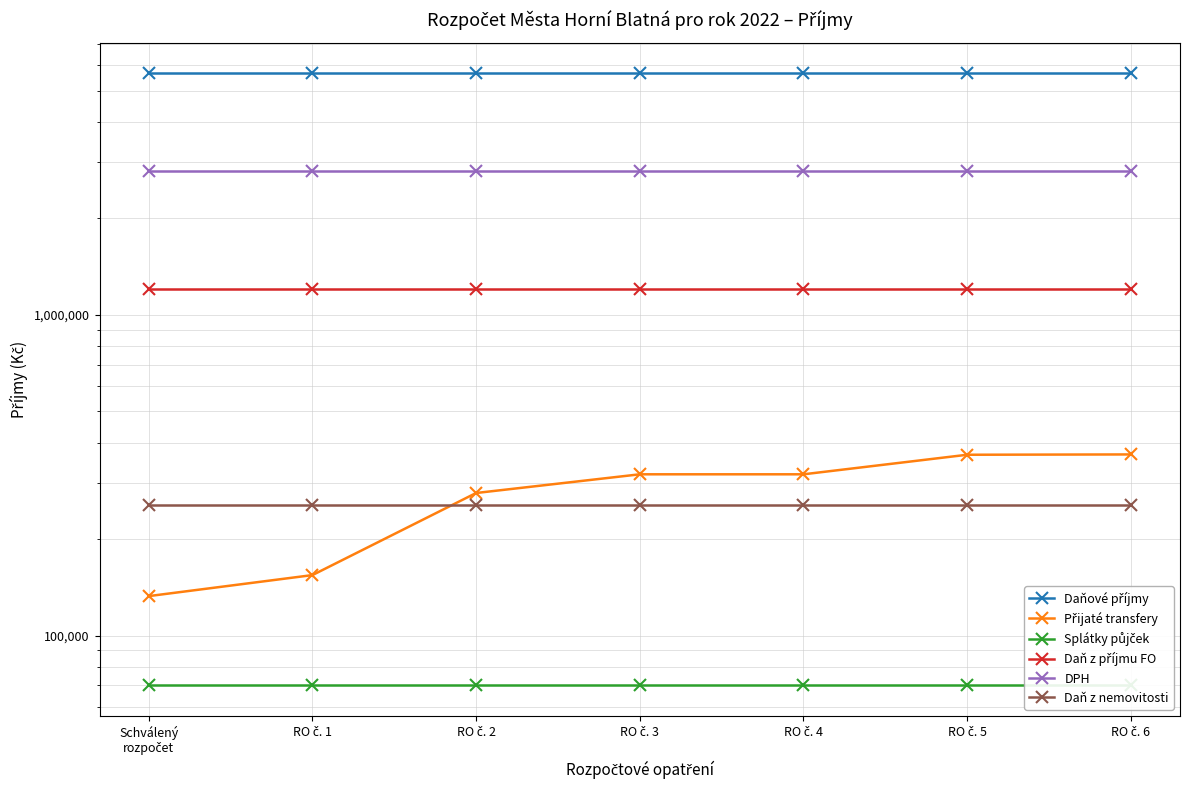

What is the difference between the highest and lowest values at RO č. 4?

5595600